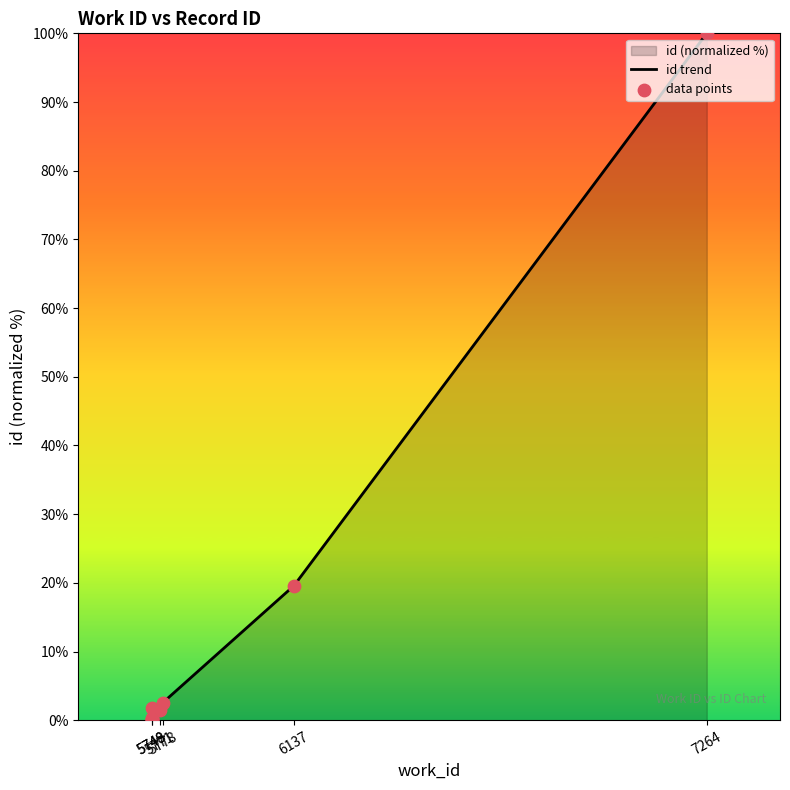

At how many categories does at least one series exceed 46?

1